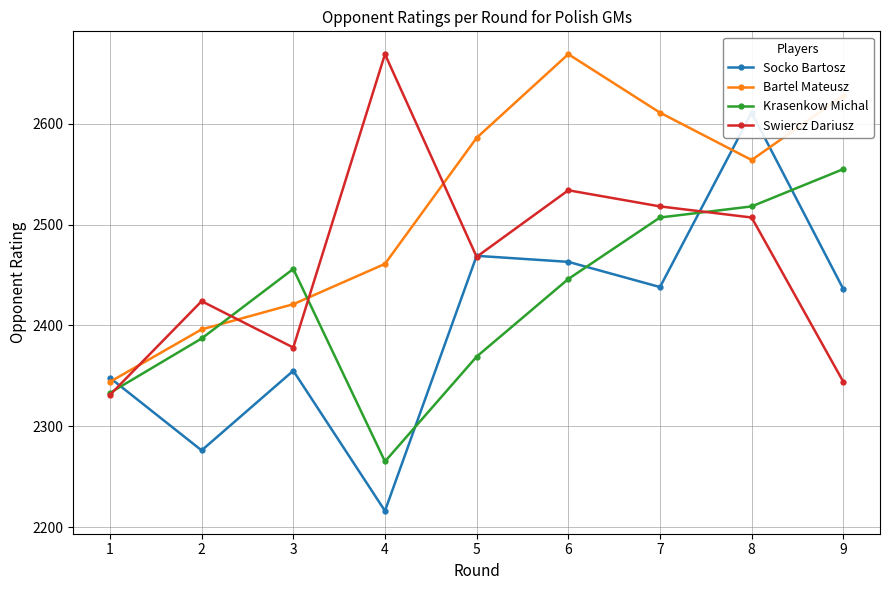

What is the difference between the maximum and minimum values in the Swiercz Dariusz series?

338